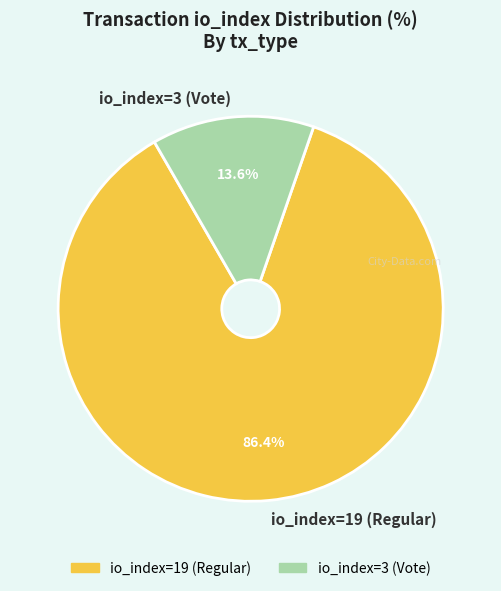

How many slices are in this pie chart?

2